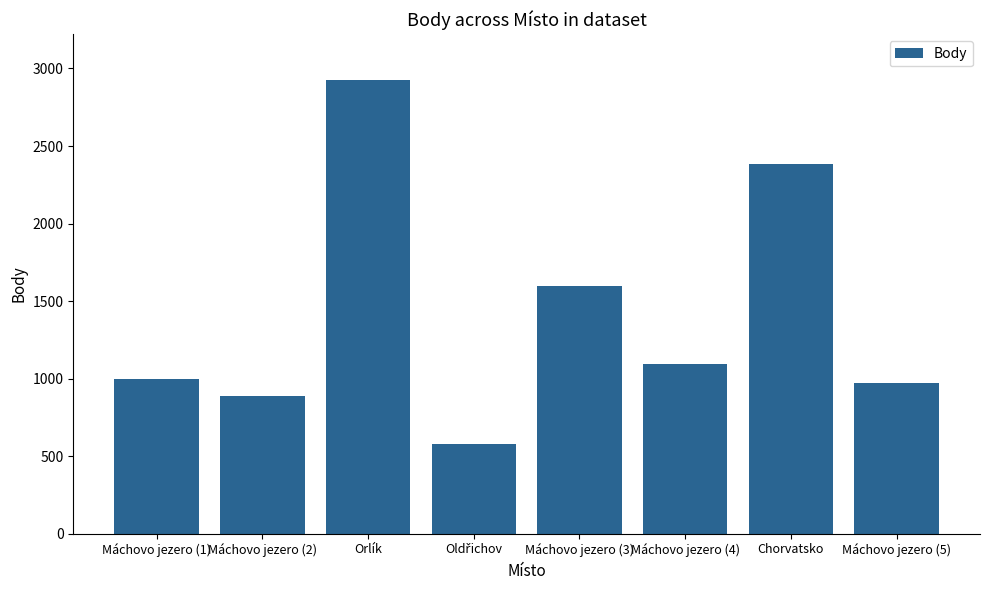

The value at Chorvatsko is 509. True or false?

False